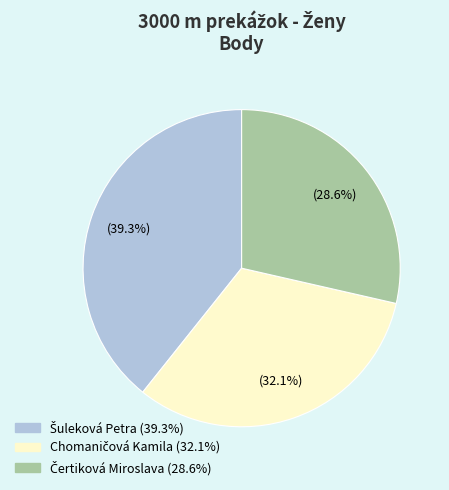

Does any single category account for the majority?

No